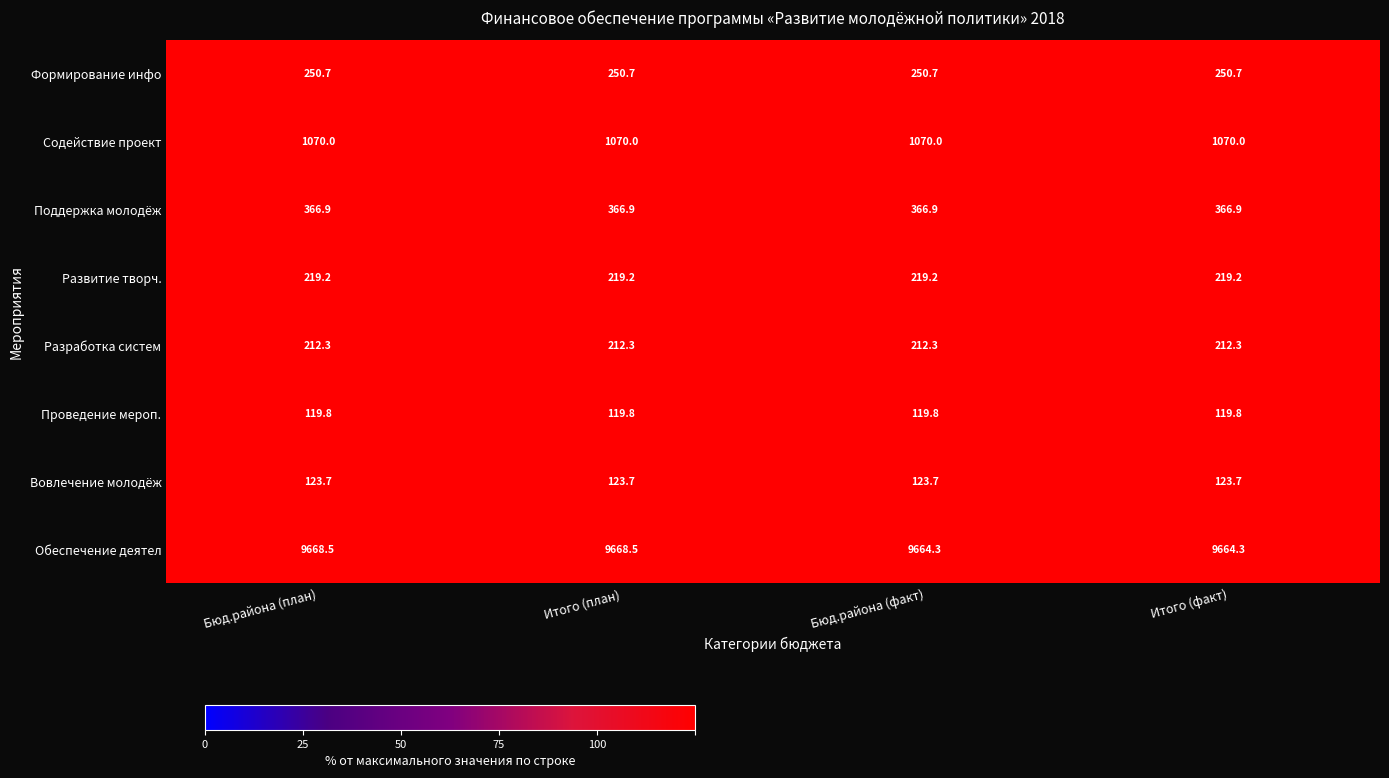

Which series has the largest range (max minus min)?

Обеспечение деятел